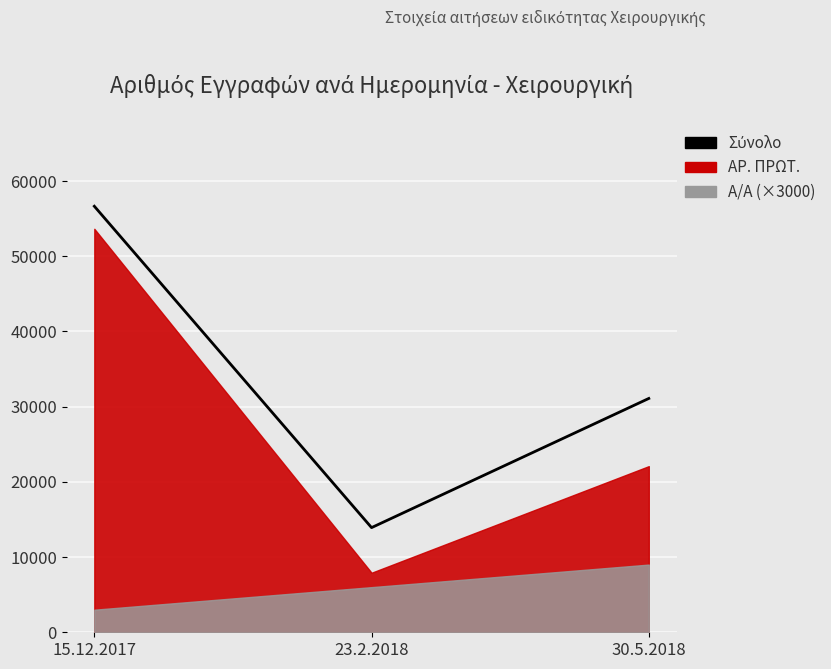

What position from the right is 30.5.2018?

1